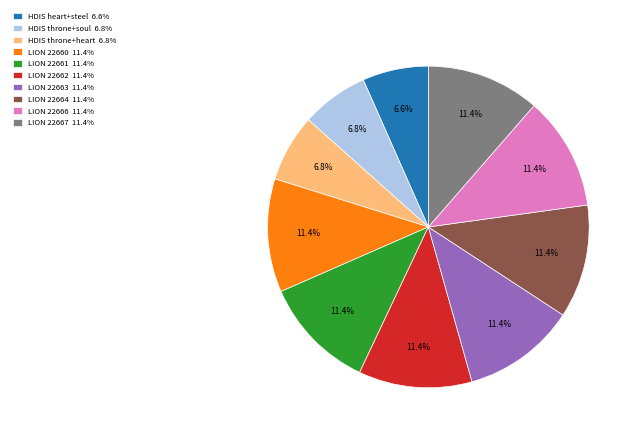

How many slices are in this pie chart?

10